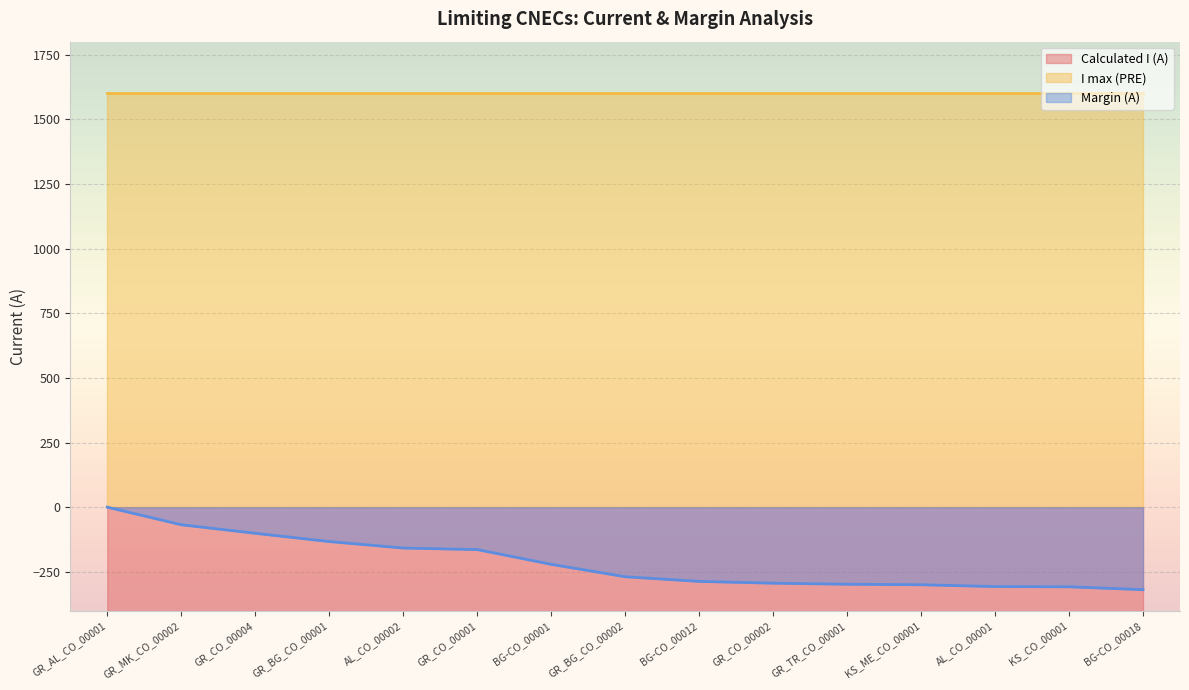

What is the minimum value for Margin (A)?

-319